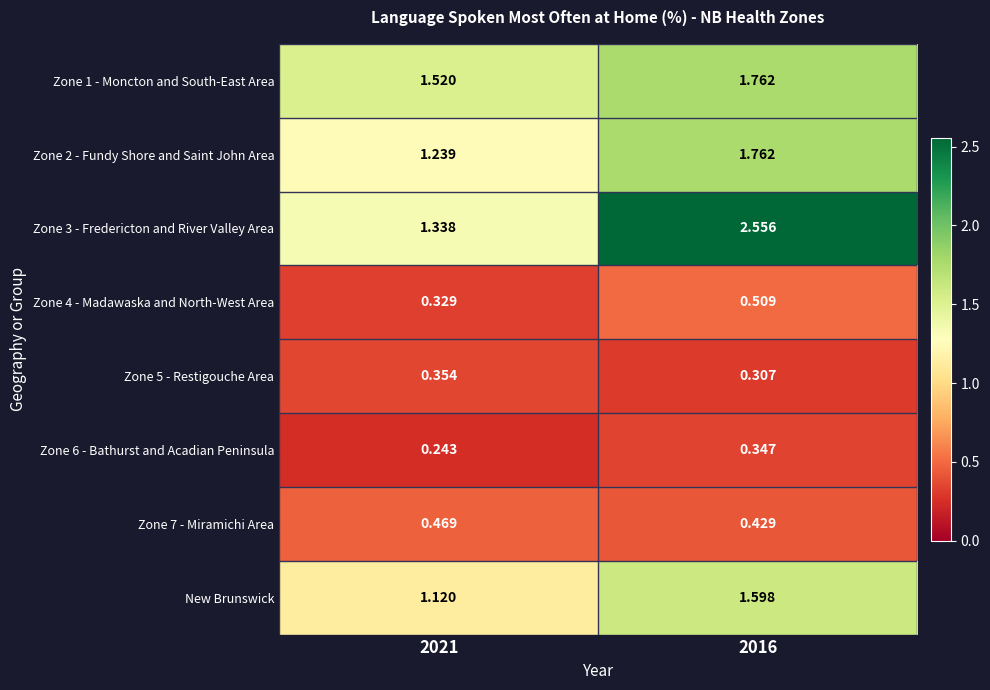

At which category is the sum across all series the highest?

2016